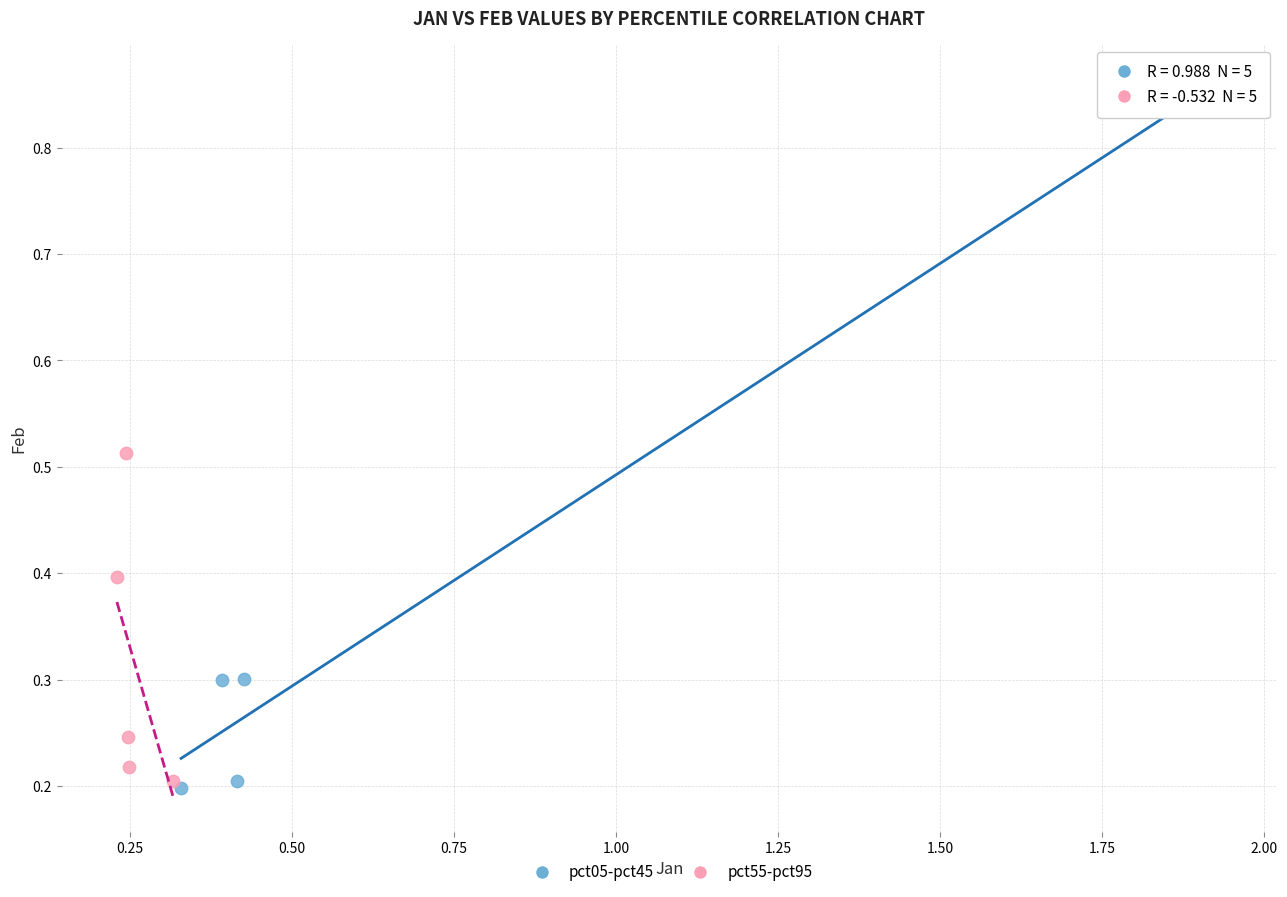

Which series has the largest Y range (max minus min)?

pct05-pct45